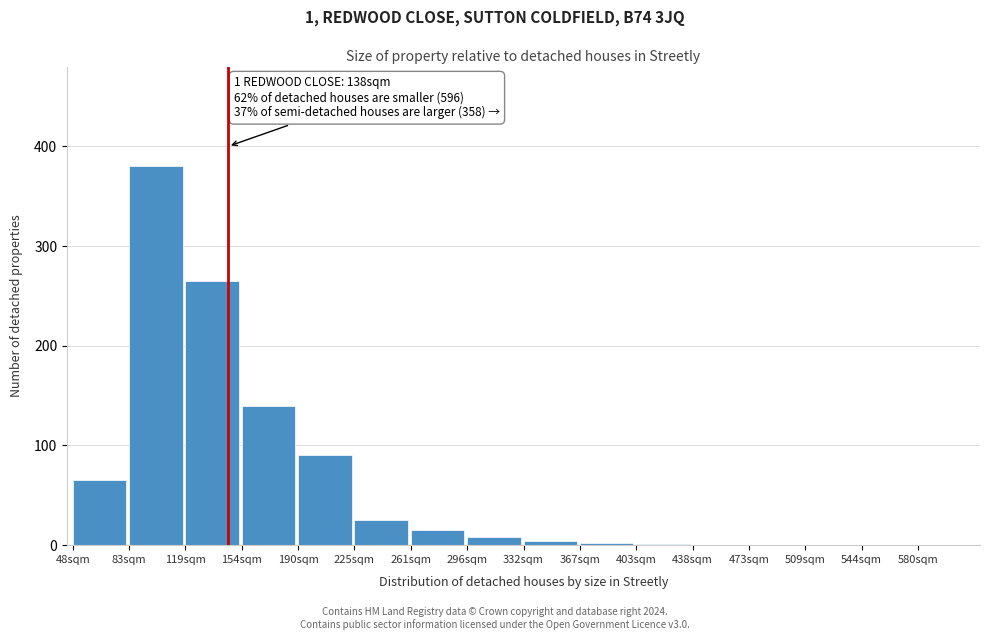

The chart shows a value of 52 at 190sqm. True or false?

False